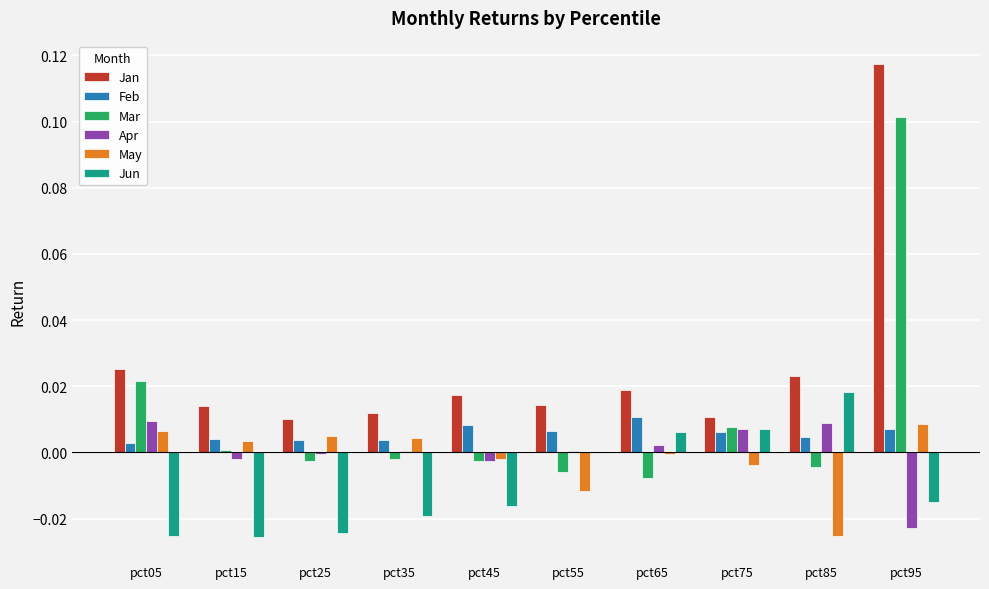

The Jun series shows 0.0 at pct55. True or false?

True